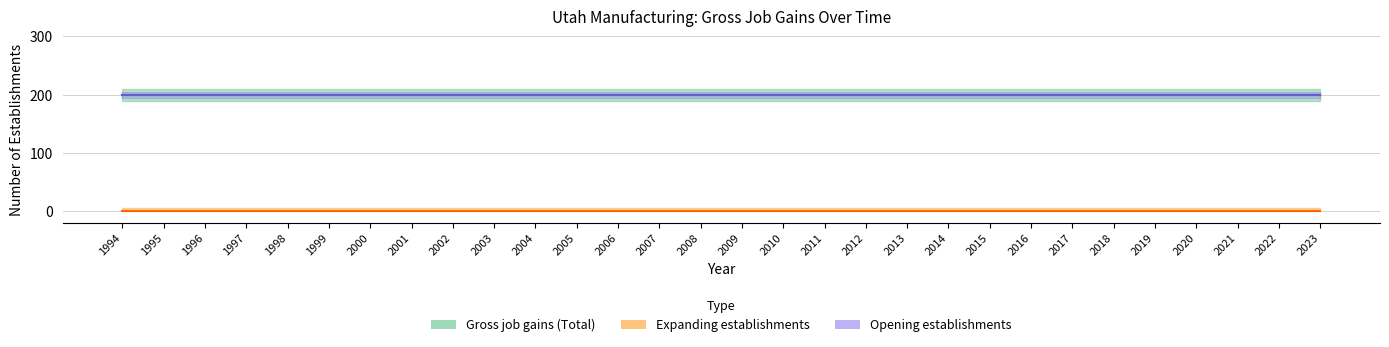

What is the maximum value shown in the chart?

200